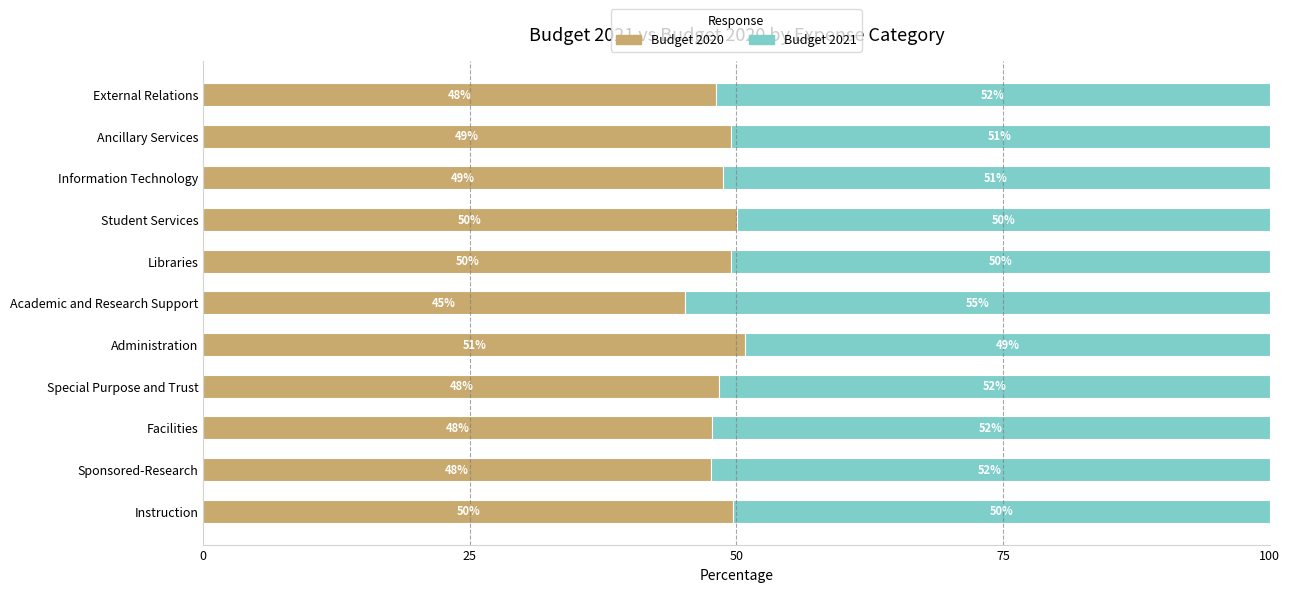

What is the average value of the Budget 2020 series?

48.7